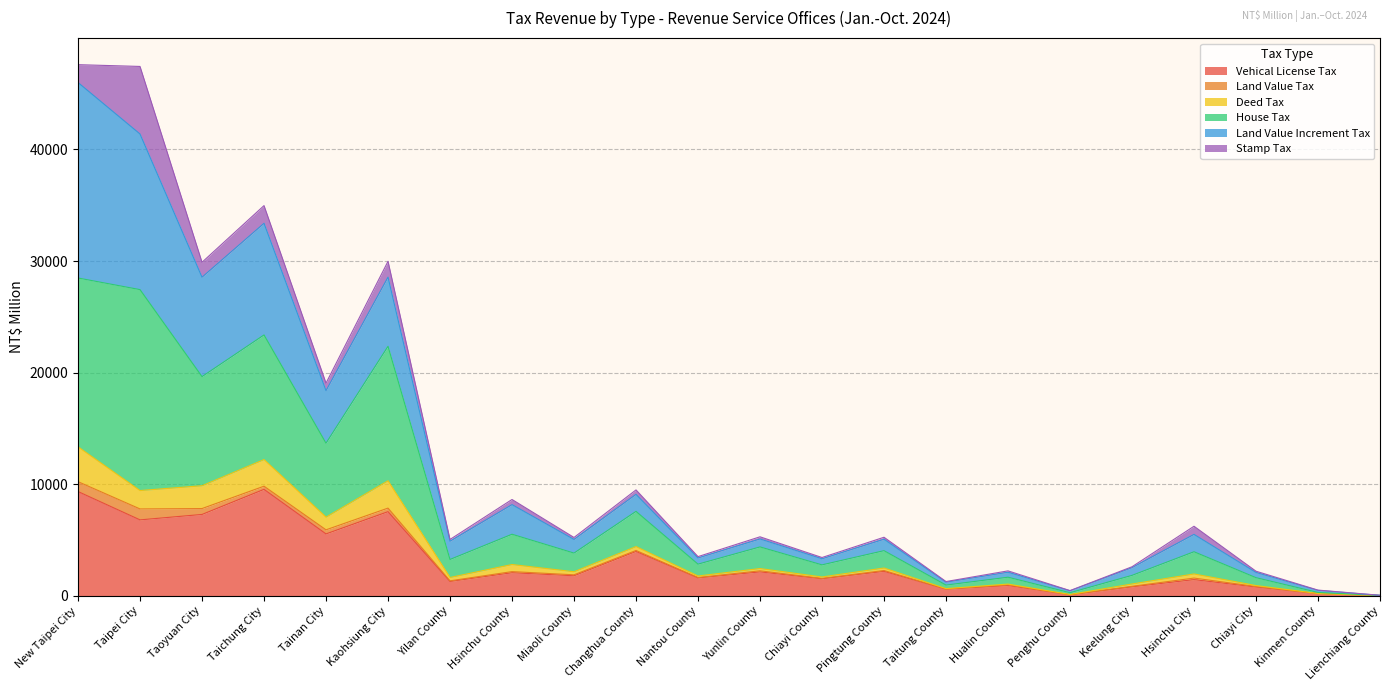

What position from the right is Hsinchu City?

4